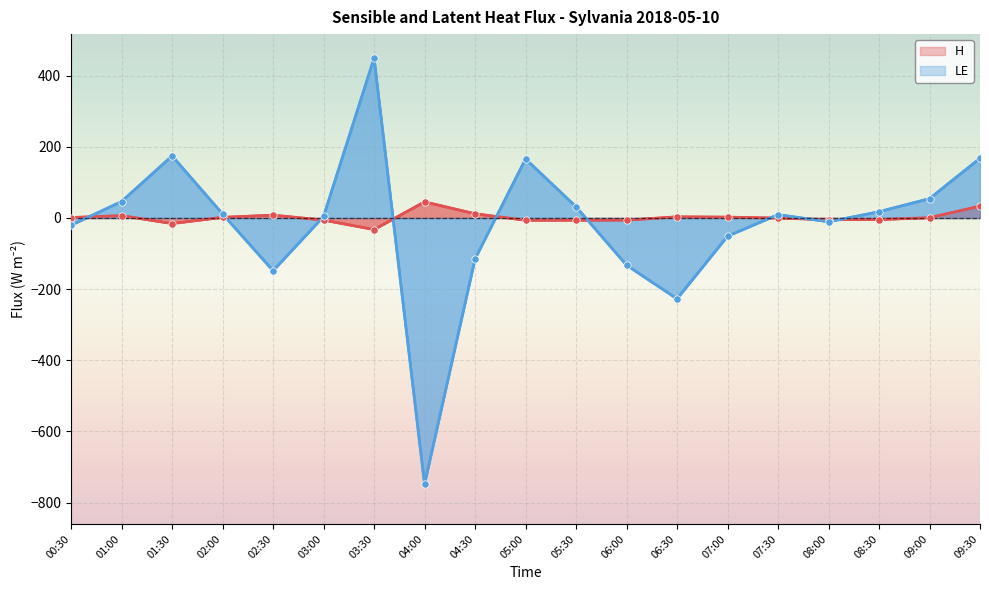

At which category is the sum across all series the highest?

03:30